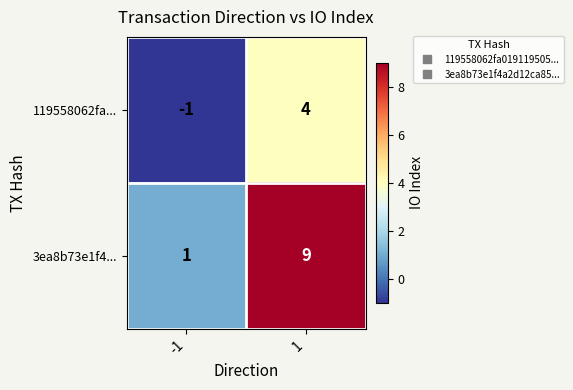

Rank the series at 1 from highest to lowest value.

3ea8b73e1f4..., 119558062fa...